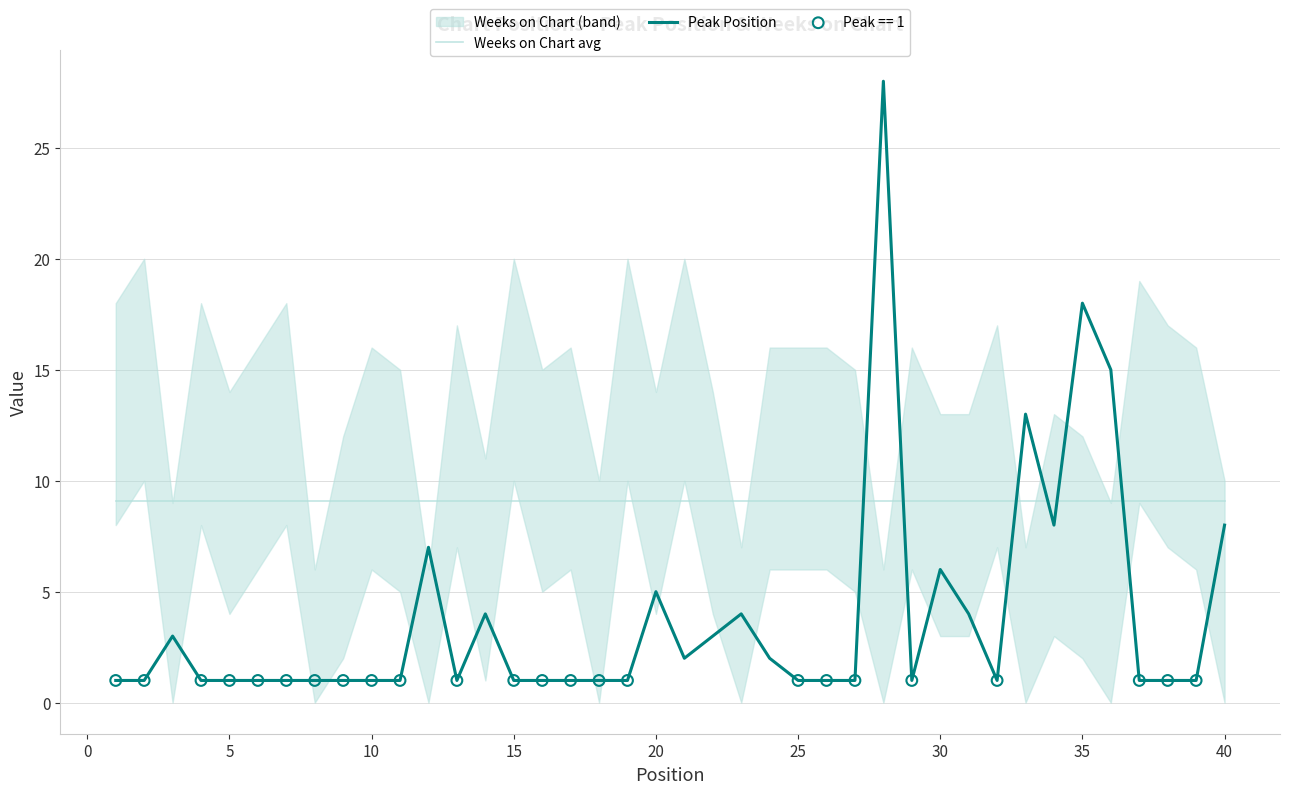

At how many categories does at least one series exceed 18?

1